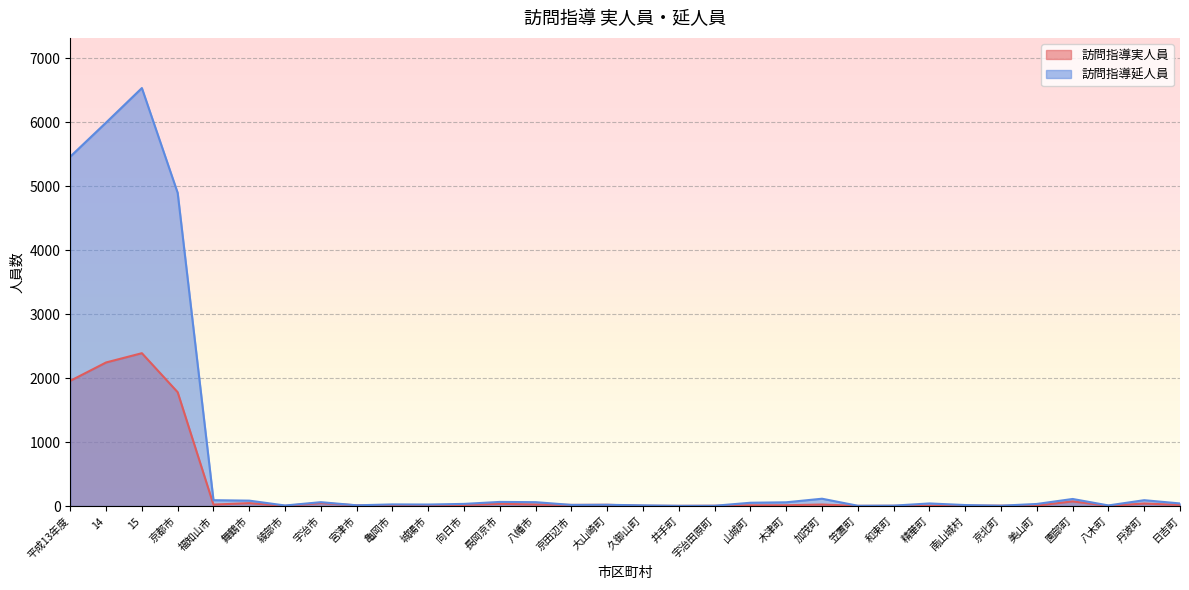

List the labels in order of 訪問指導延人員 value, smallest first.

井手町, 宇治田原町, 笠置町, 京北町, 和束町, 綾部市, 八木町, 久御山町, 宮津市, 南山城村, 京田辺市, 大山崎町, 城陽市, 亀岡市, 美山町, 向日市, 精華町, 日吉町, 山城町, 木津町, 宇治市, 八幡市, 長岡京市, 舞鶴市, 福知山市, 丹波町, 園部町, 加茂町, 京都市, 平成13年度, 14, 15